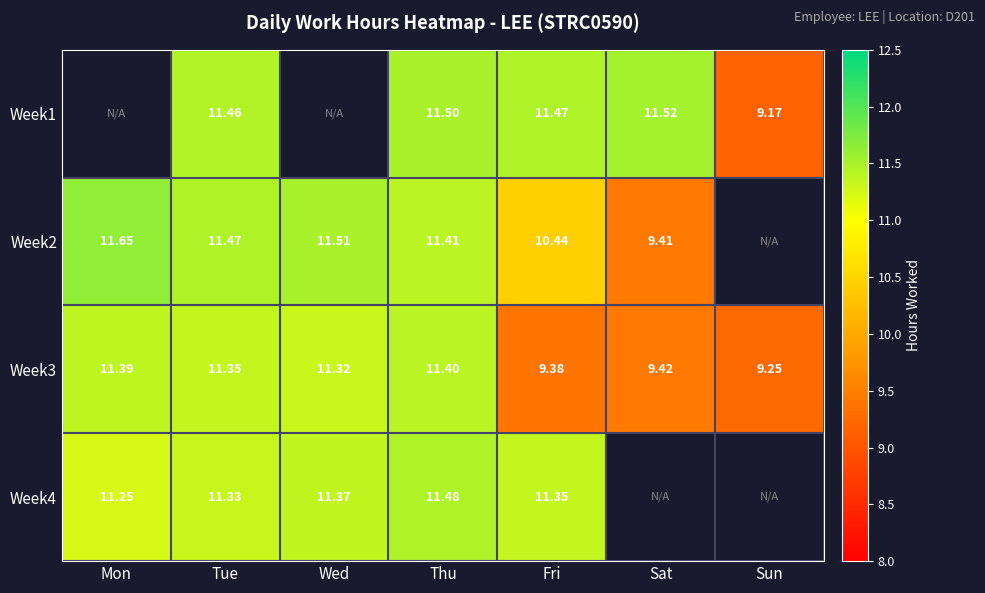

What is the smallest value displayed?

9.2